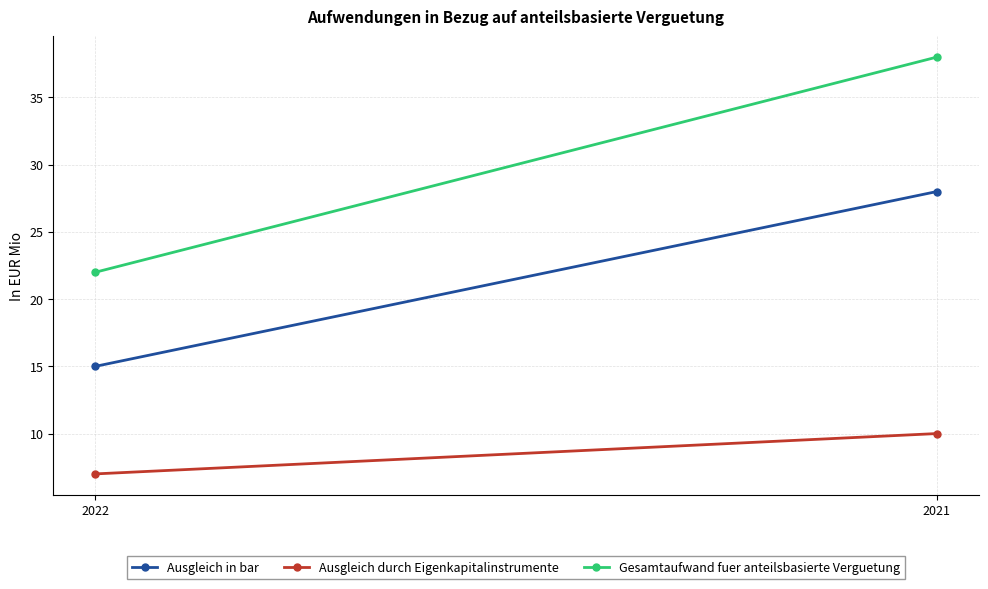

List the labels in order of Ausgleich durch Eigenkapitalinstrumente value, smallest first.

2022, 2021